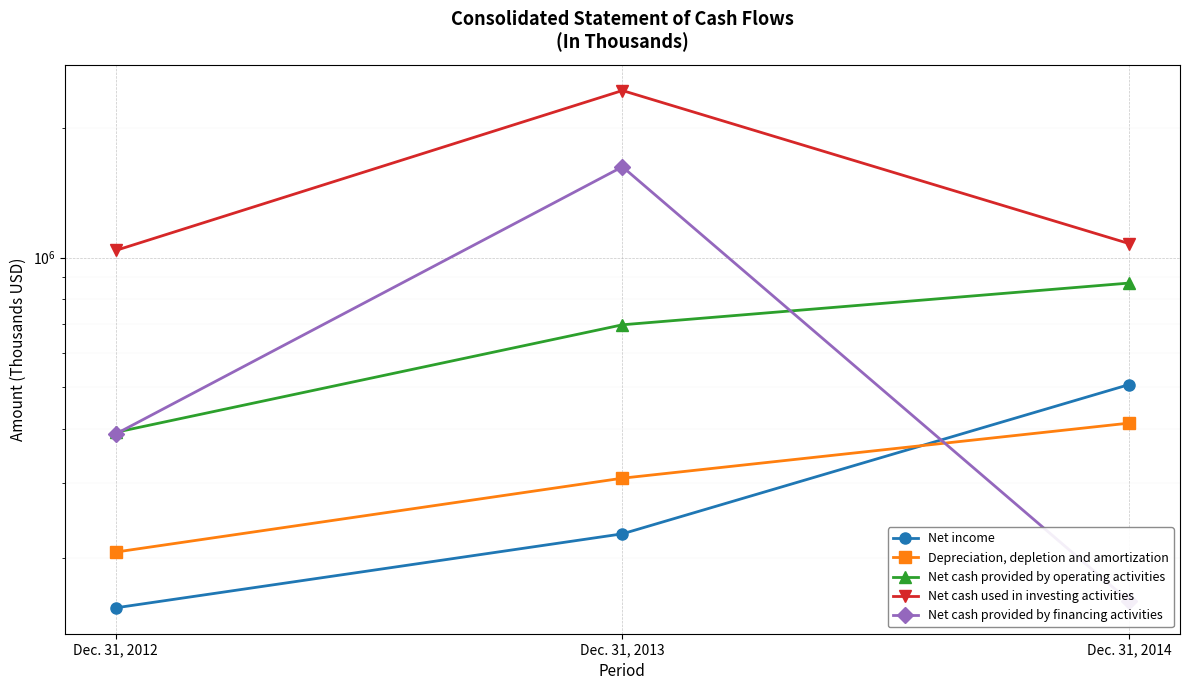

How many lines are shown in the chart?

5